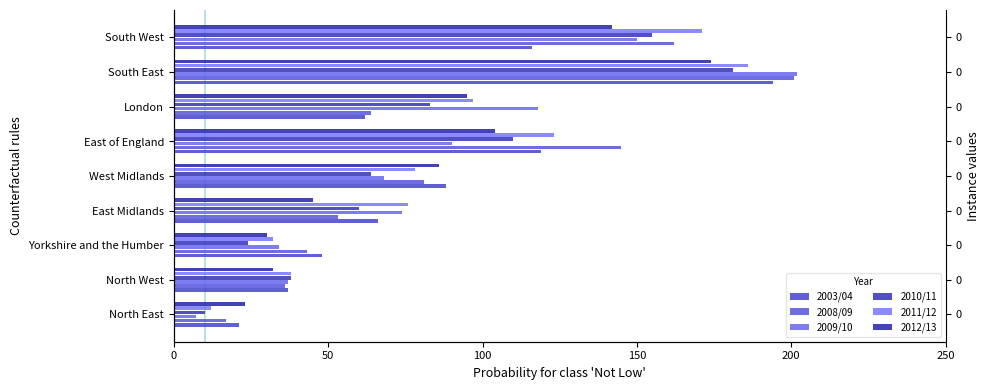

What is the total value across all series at West Midlands?

465